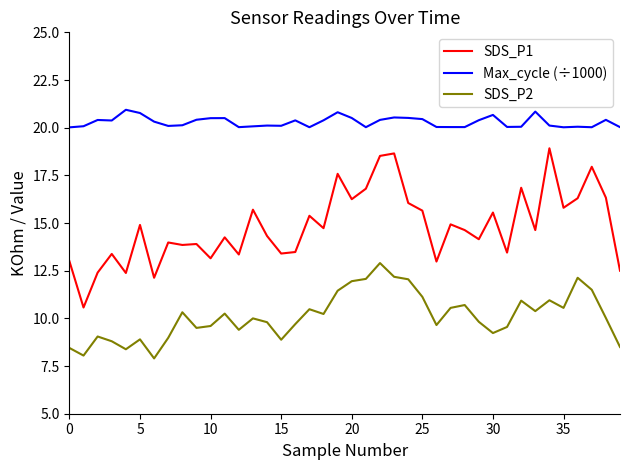

Which series has the largest range (max minus min)?

SDS_P1